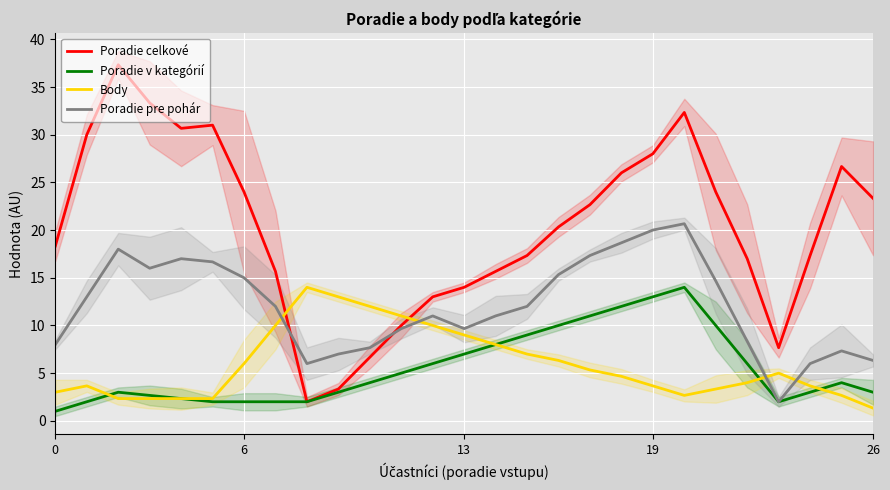

What is the total value across all series at 11?

35.7